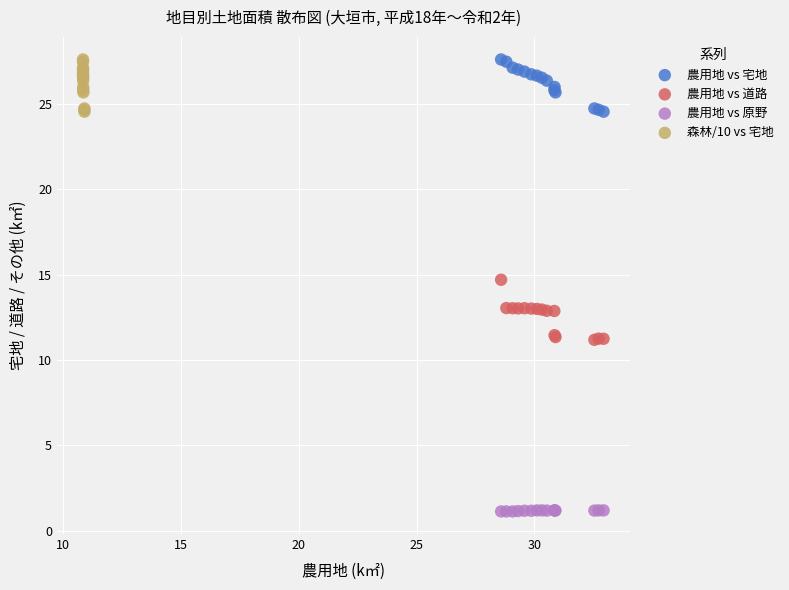

What are all the series names shown in the legend?

農用地 vs 宅地, 農用地 vs 道路, 農用地 vs 原野, 森林/10 vs 宅地